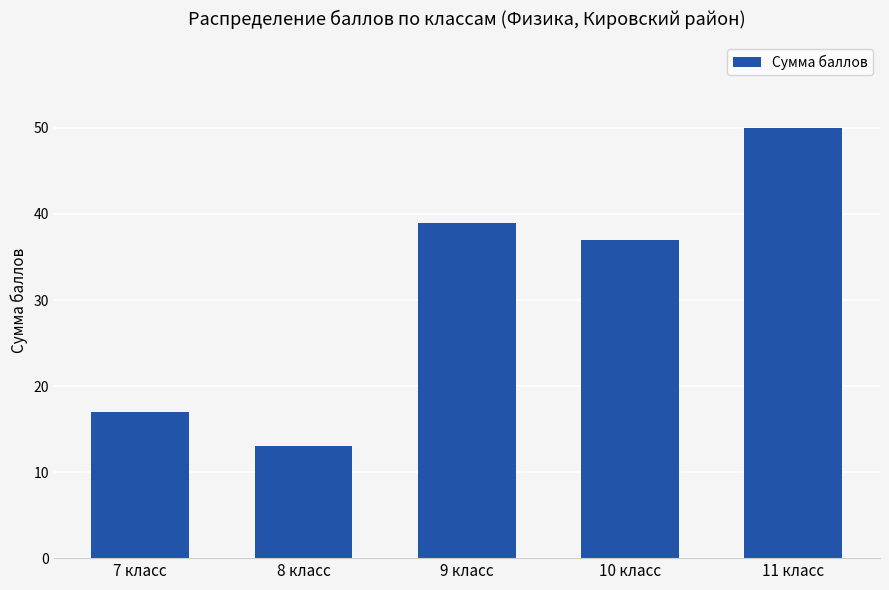

What is the sum of all values?

156